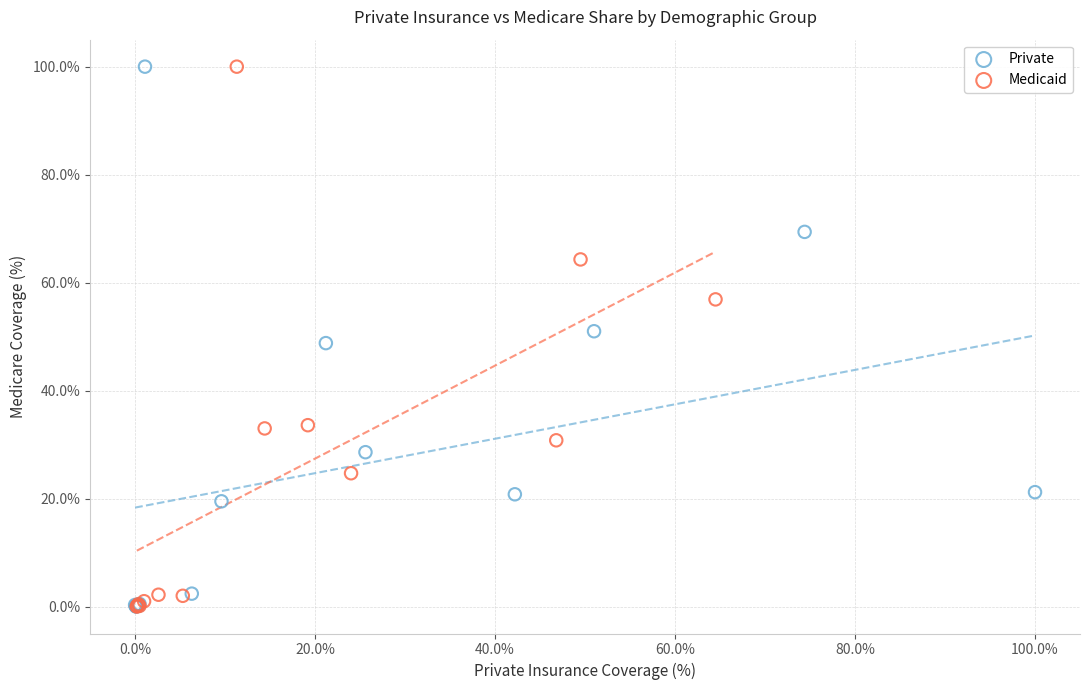

Which series has the widest spread of Y values?

Private